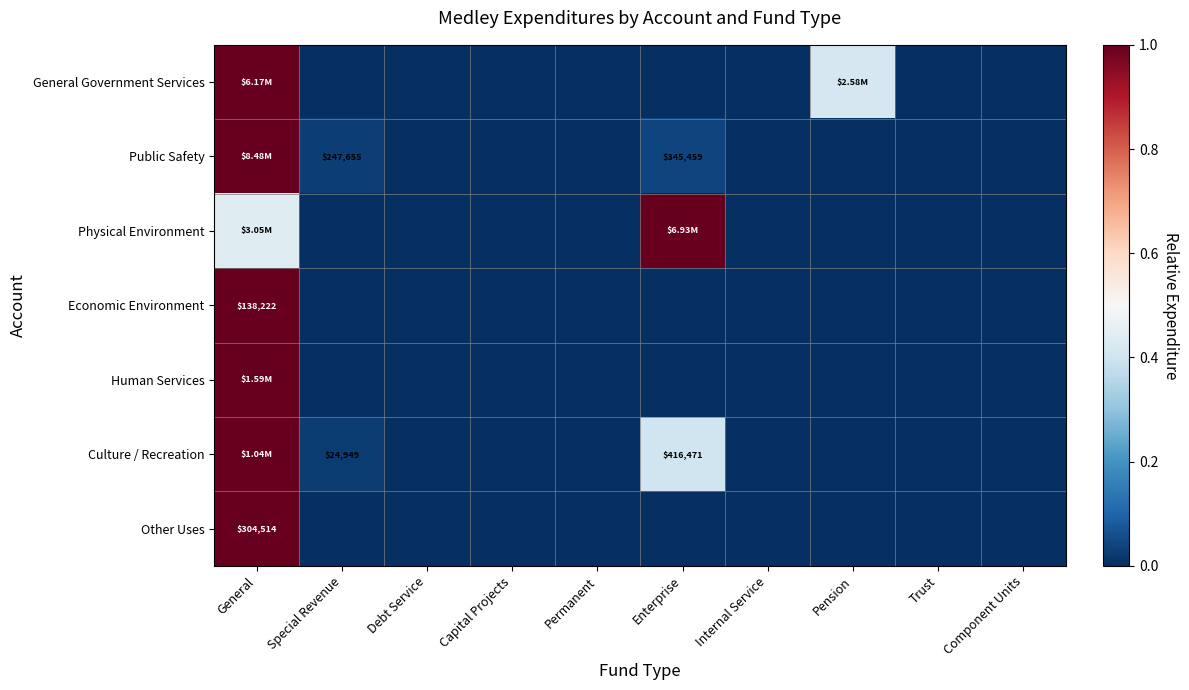

How many positive values does the Other Uses series have?

1